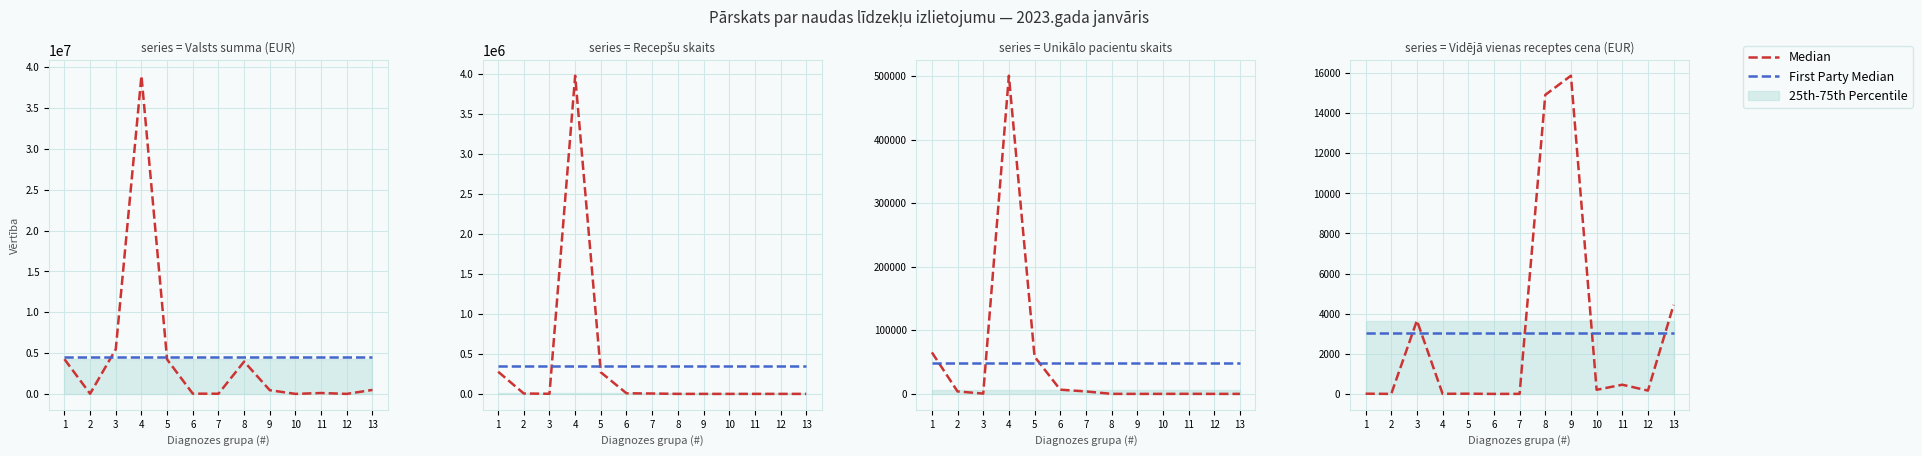

What is the highest value of the First Party Median series?

3059.6